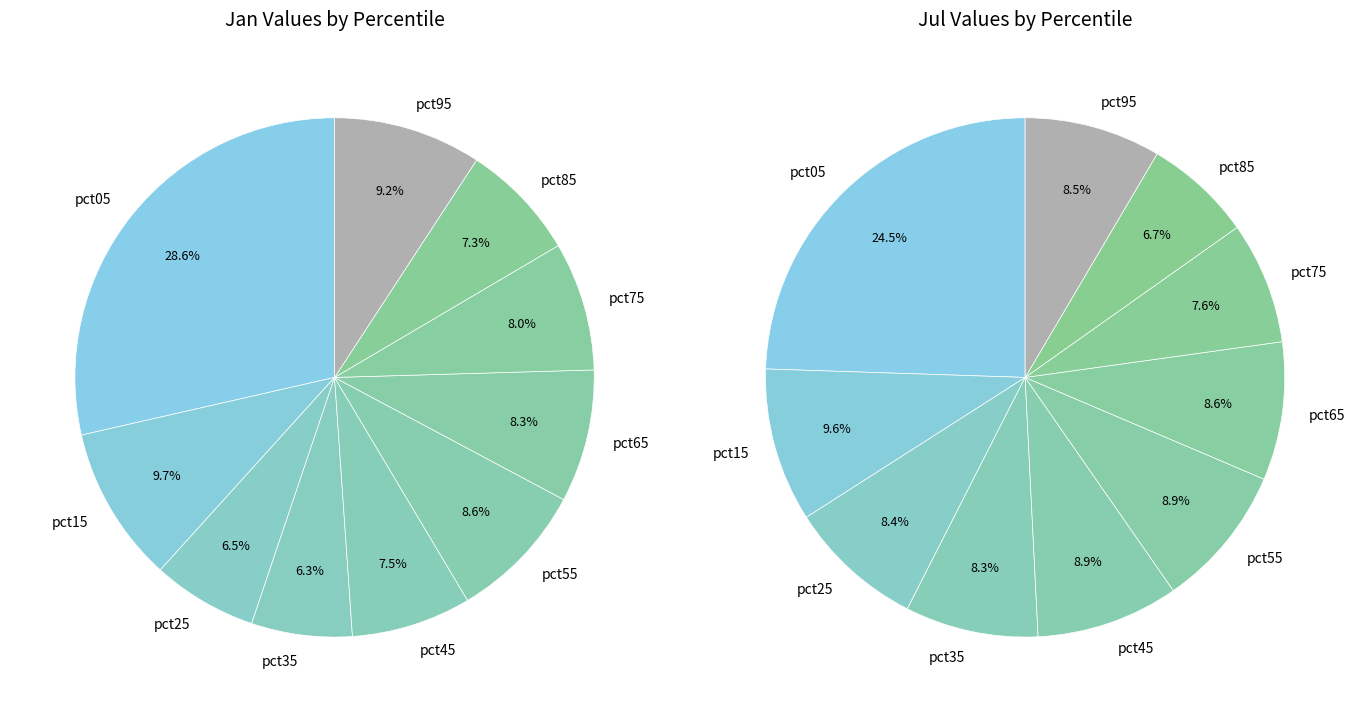

The 6 slice represents 9% of the pie. True or false?

True